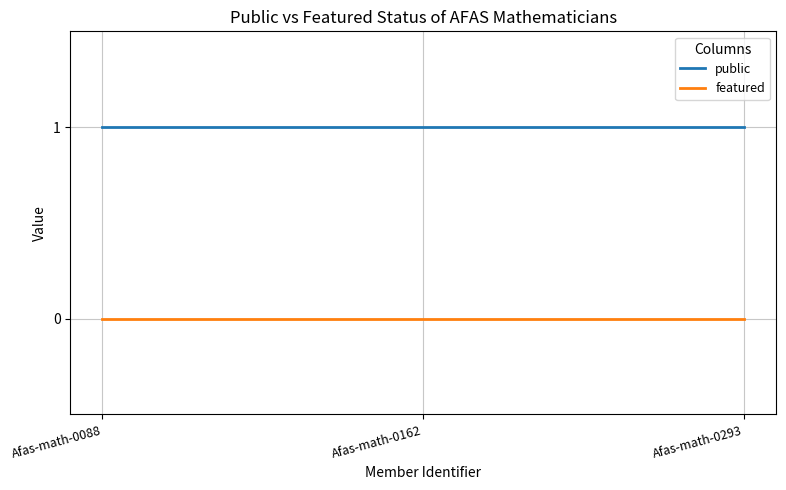

Is it true that public equals 1 at Afas-math-0088?

True